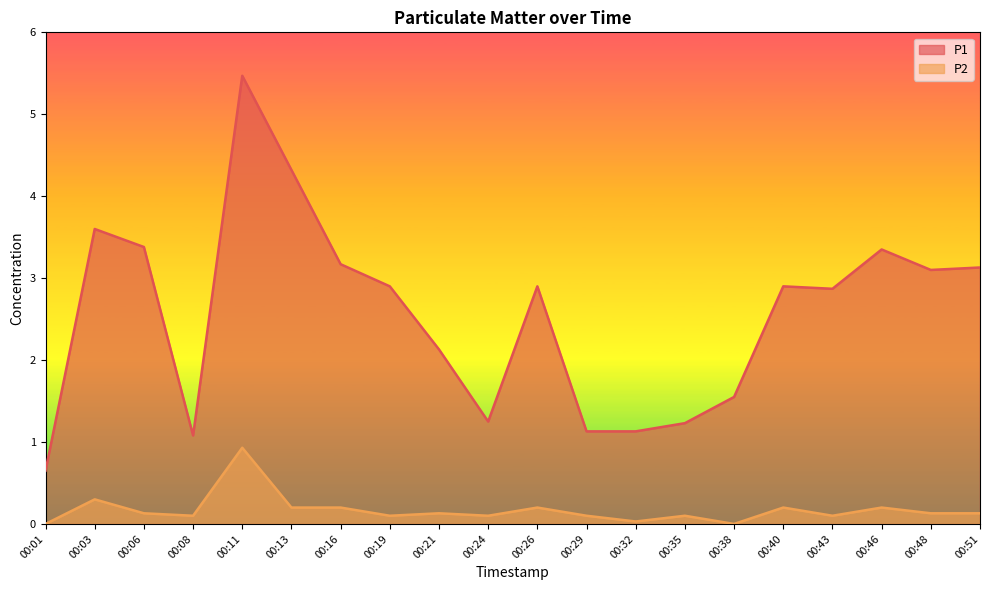

True or false: P1 has a value of 5.5 at 00:11.

True